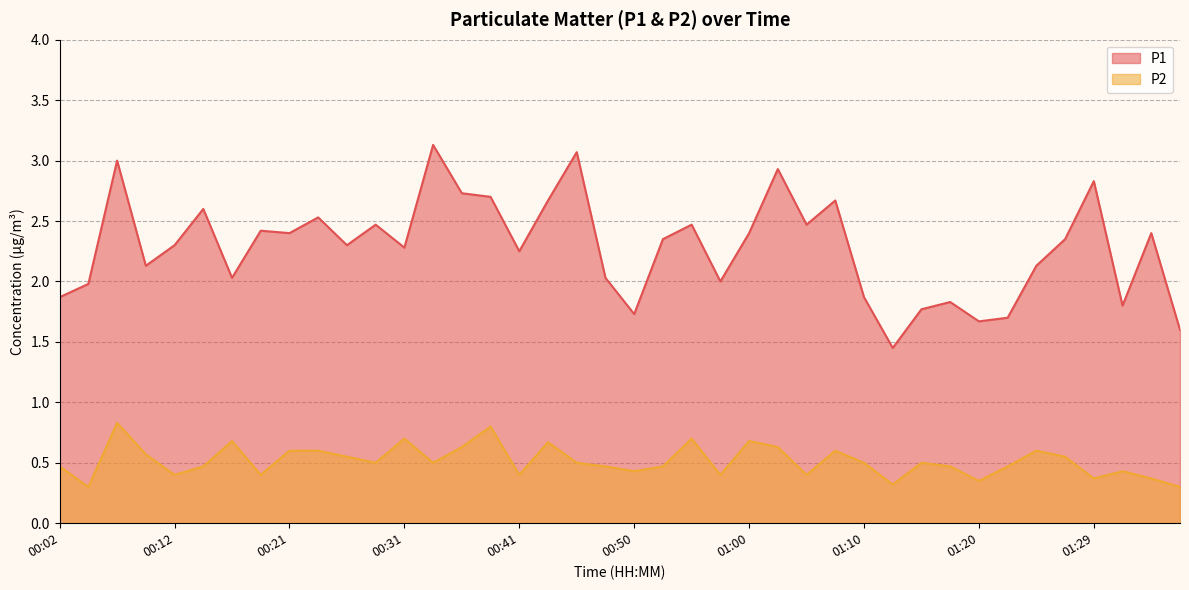

What position from the right is 01:10?

12